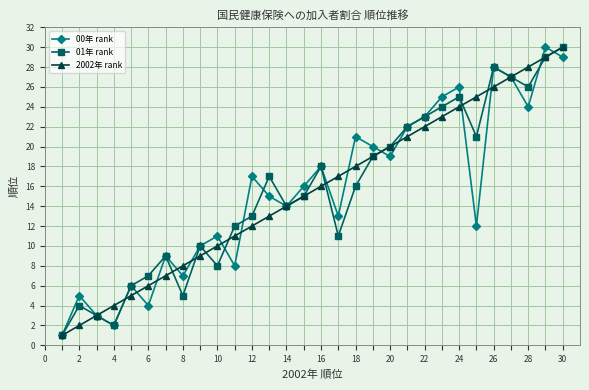

What is the maximum value shown in the chart?

30